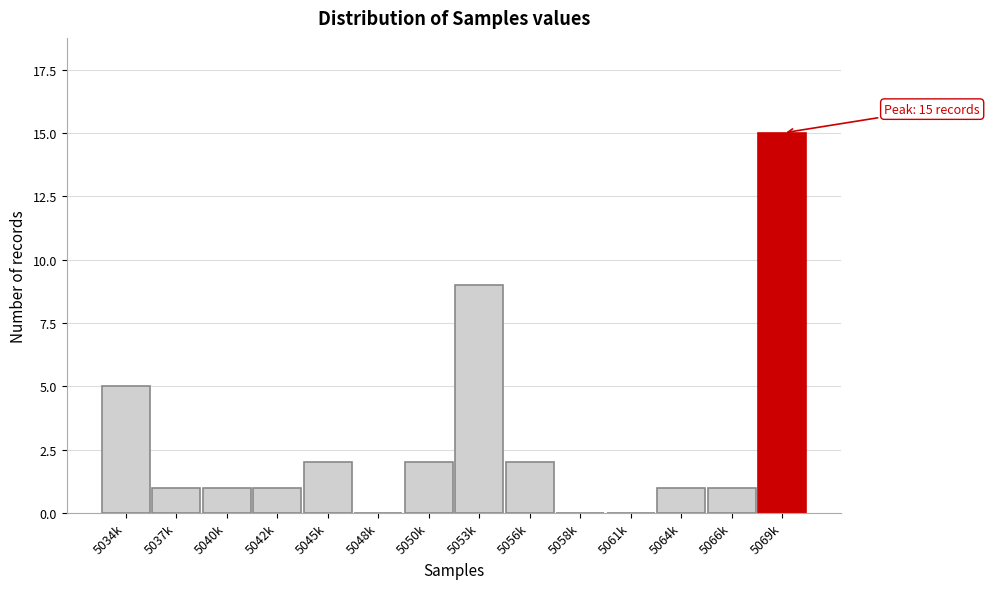

The value at 5066k is 1. True or false?

True